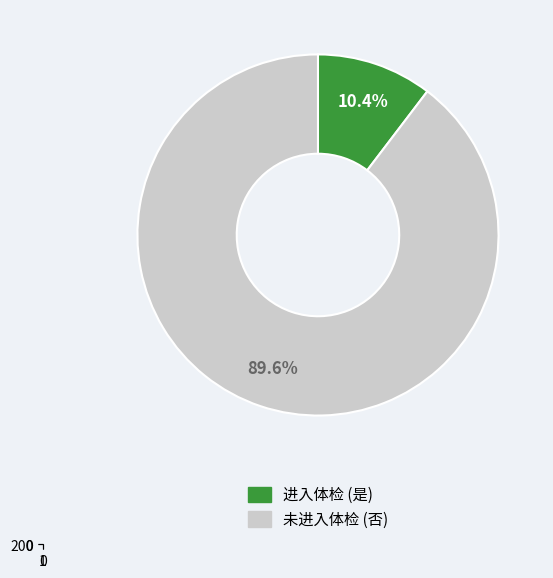

Does any single category account for the majority?

Yes